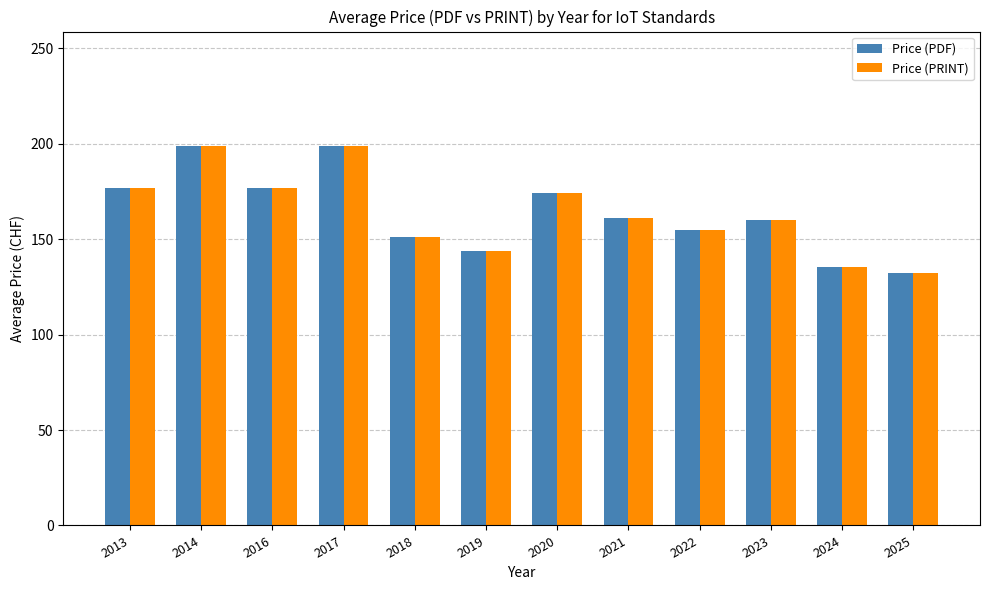

Is the value of Price (PDF) at 2021 greater than the value of Price (PRINT) at 2019?

Yes